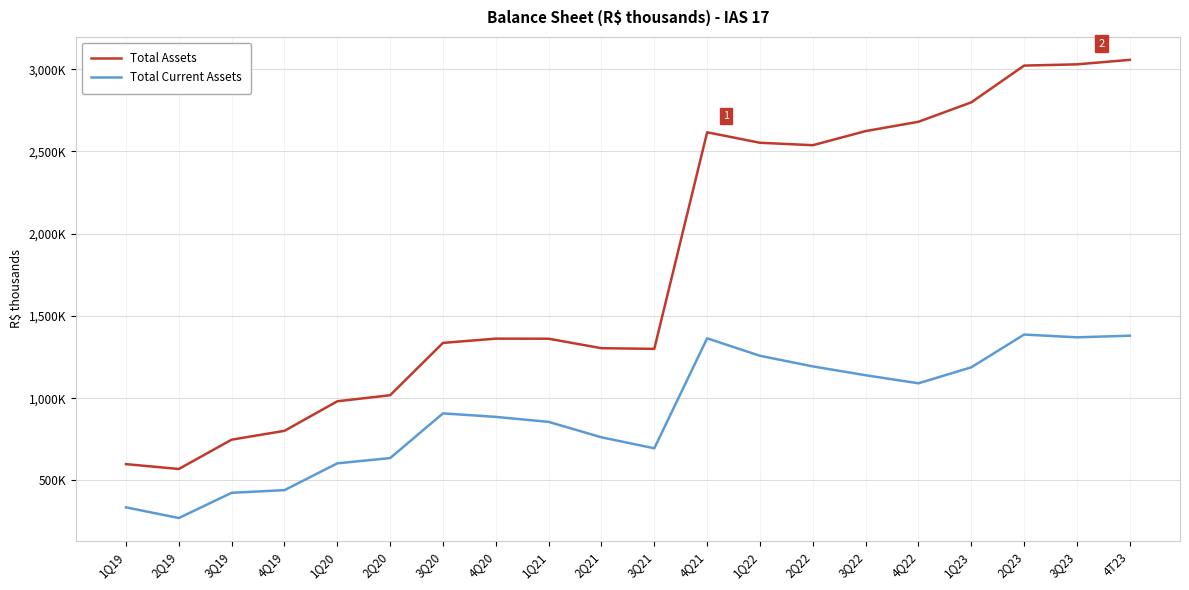

What is the sum of all Total Current Assets values?

18189167